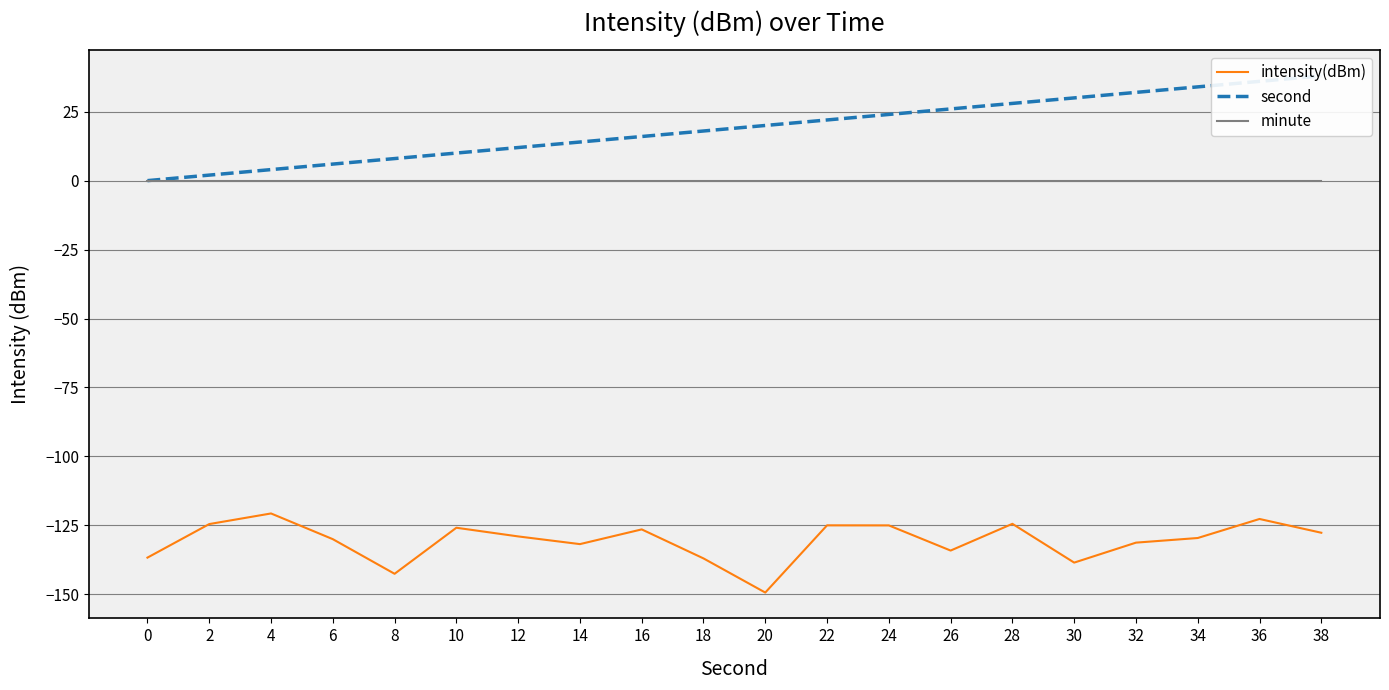

What is the value of the second point at the 19th from the left?

36.0